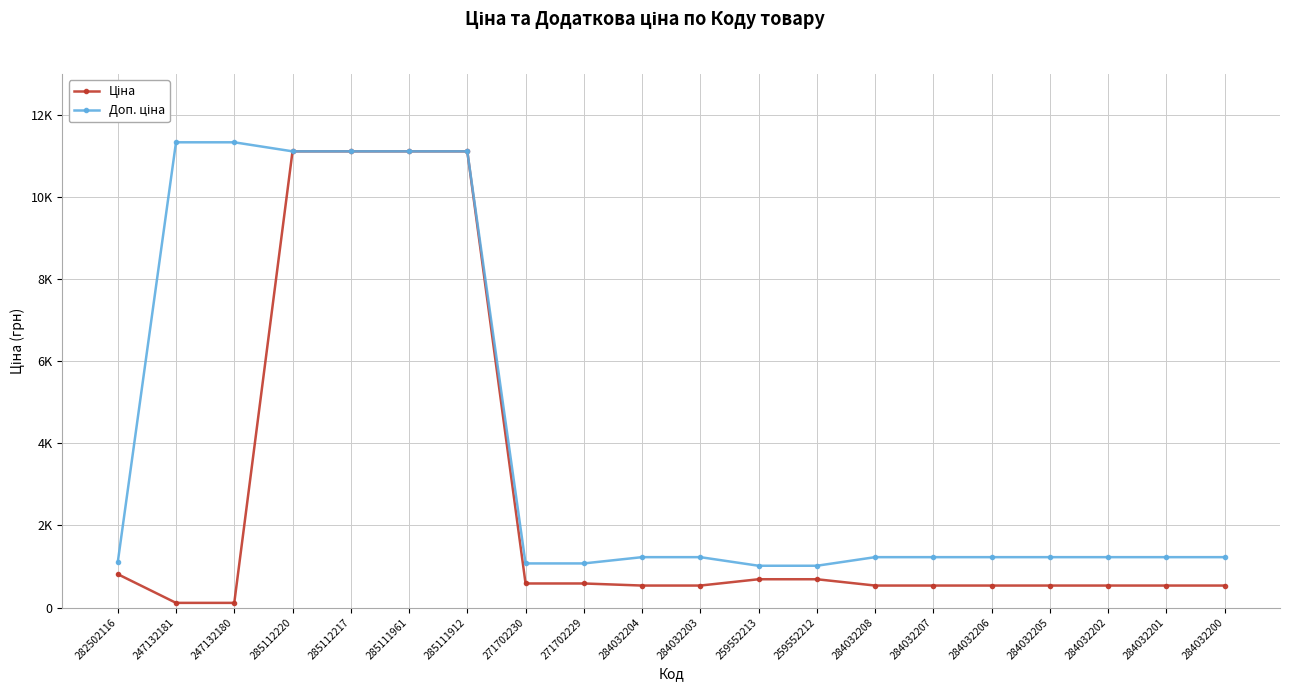

Is this an area chart (filled region under the line)?

No